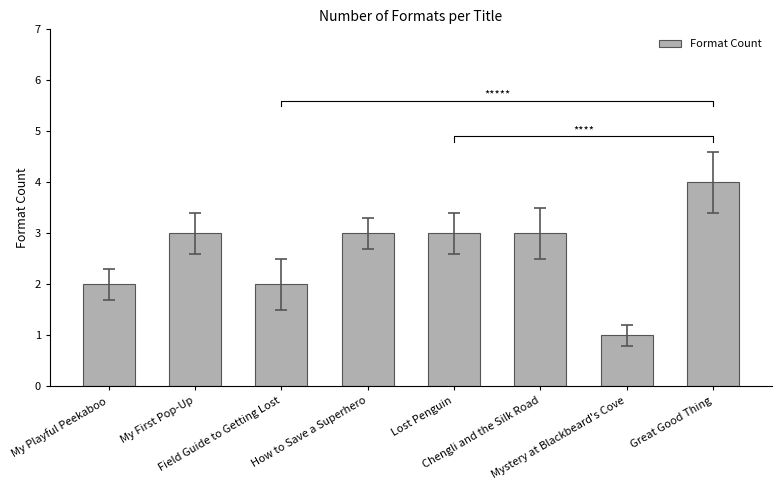

How many distinct data groups are displayed?

1